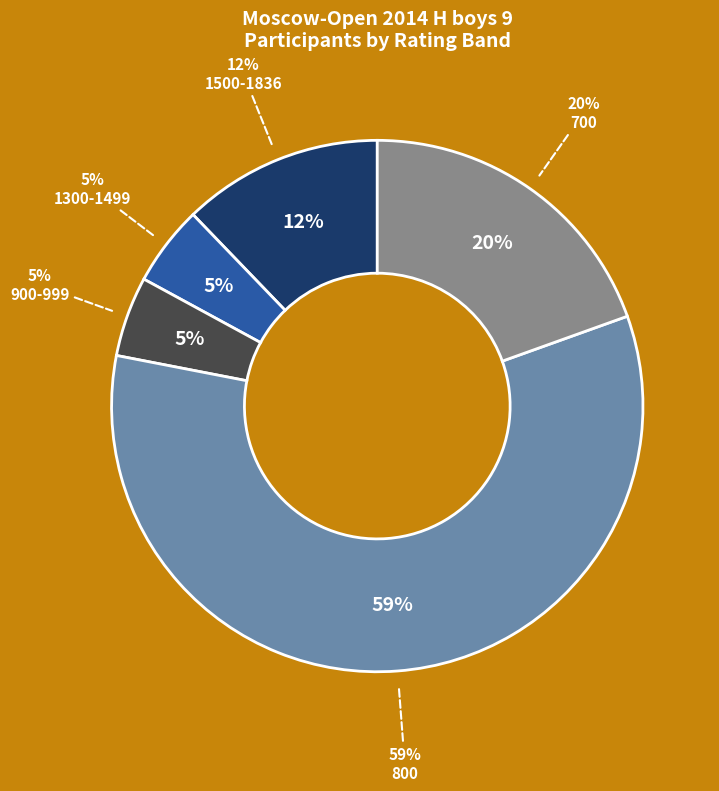

Is it true that AZE is 1% of the pie?

False